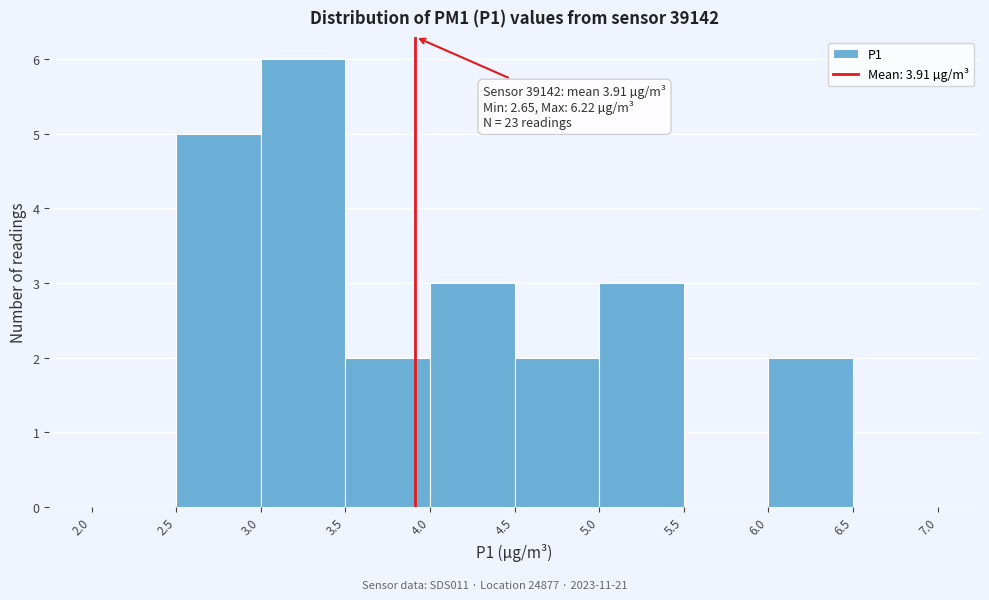

Over which range of the x-axis is the bar tallest?

3.0 to 3.5